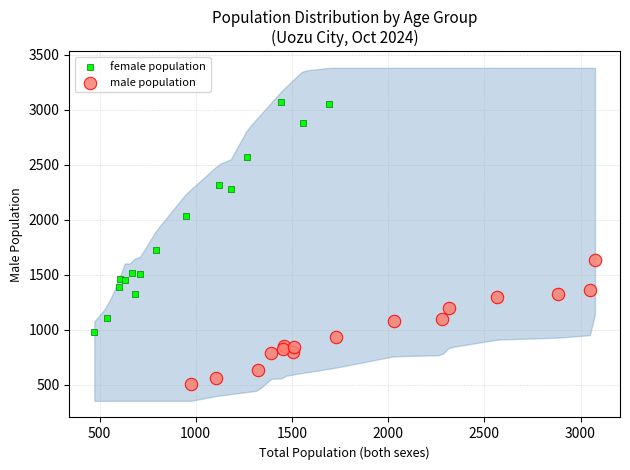

Which series has the widest spread of Y values?

female population